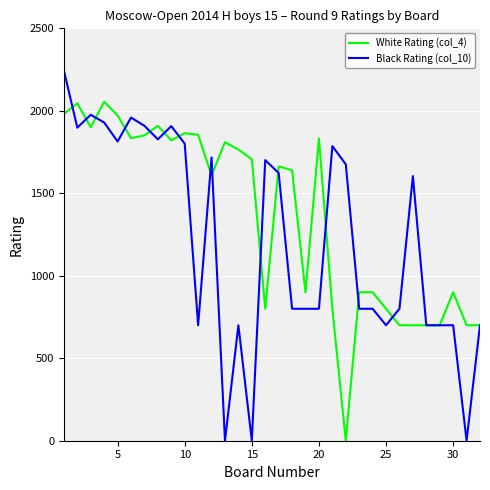

True or false: White Rating (col_4) has more than 0 points higher than both neighbors.

True